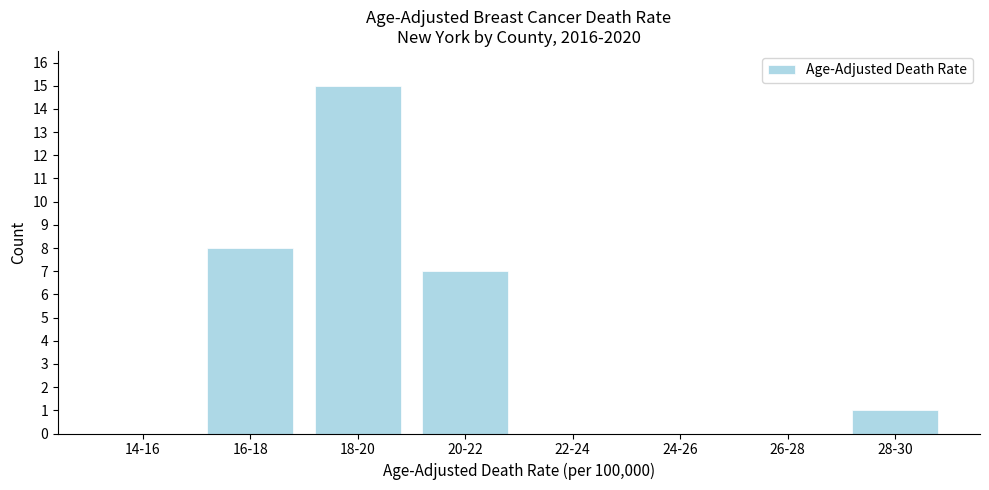

Reading left to right, transcribe all the data shown in this chart.

14-16=0	16-18=8	18-20=15	20-22=7	22-24=0	24-26=0	26-28=0	28-30=1